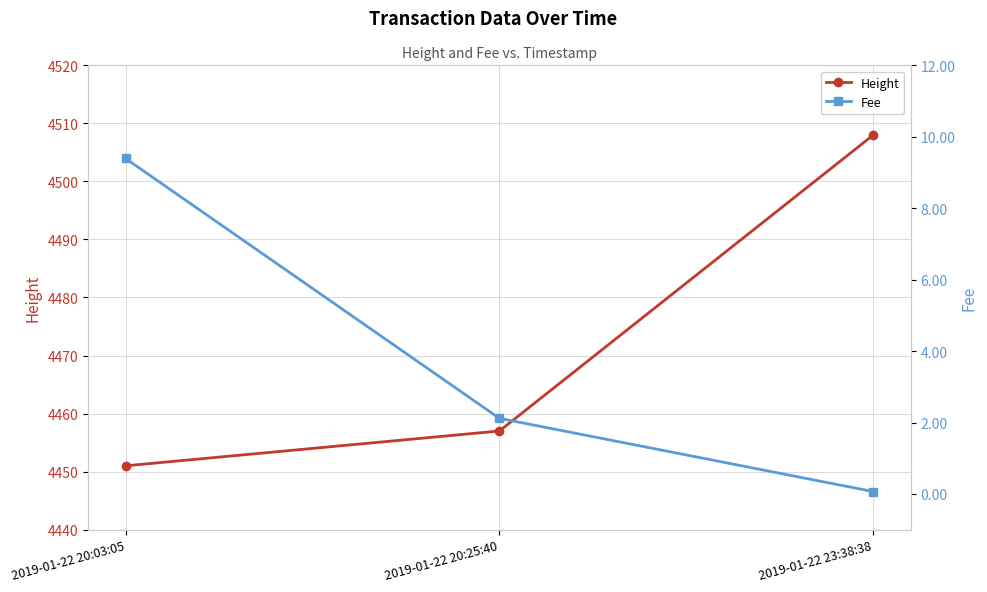

List the series in order of their overall mean, highest first.

Height, Fee